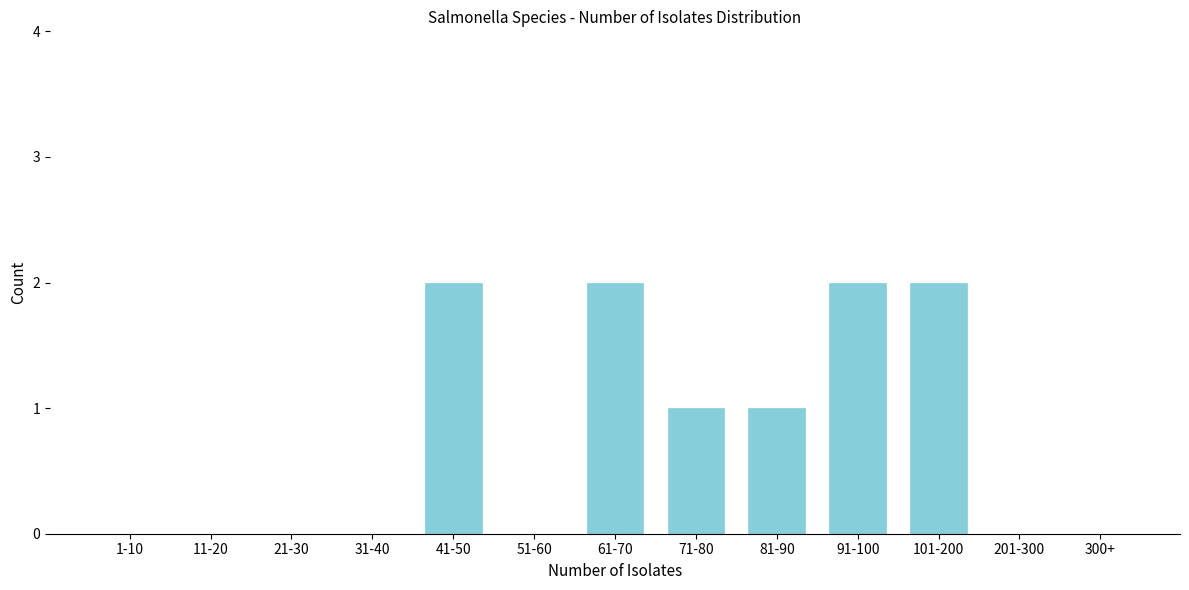

Reading left to right, extract all data points from this chart.

1-10=0	11-20=0	21-30=0	31-40=0	41-50=2	51-60=0	61-70=2	71-80=1	81-90=1	91-100=2	101-200=2	201-300=0	300+=0